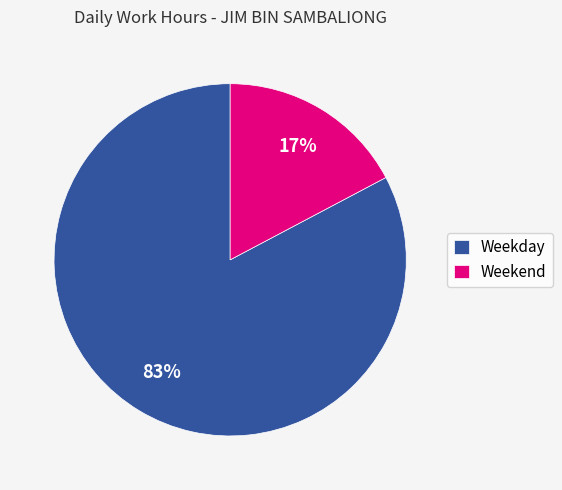

Does Weekday account for over 50% of the chart?

Yes